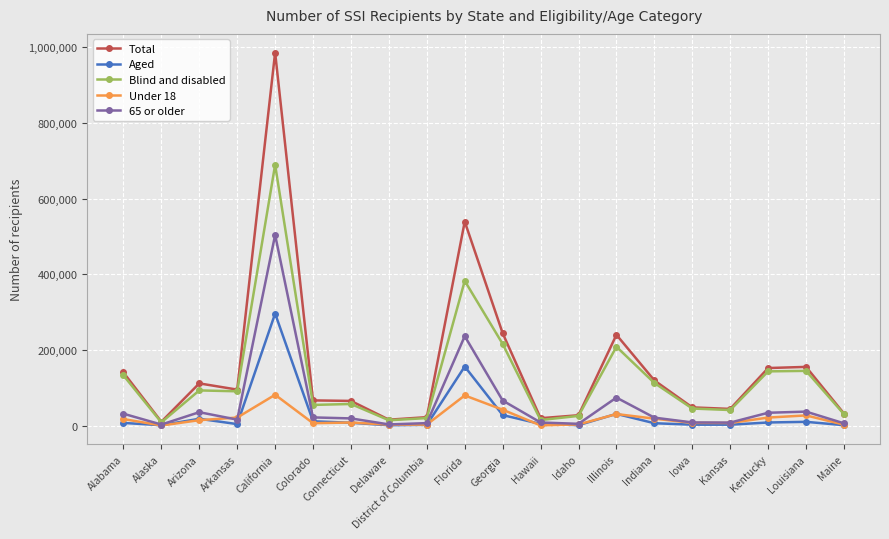

What is the difference between the second highest and minimum values in the 65 or older series?

233352